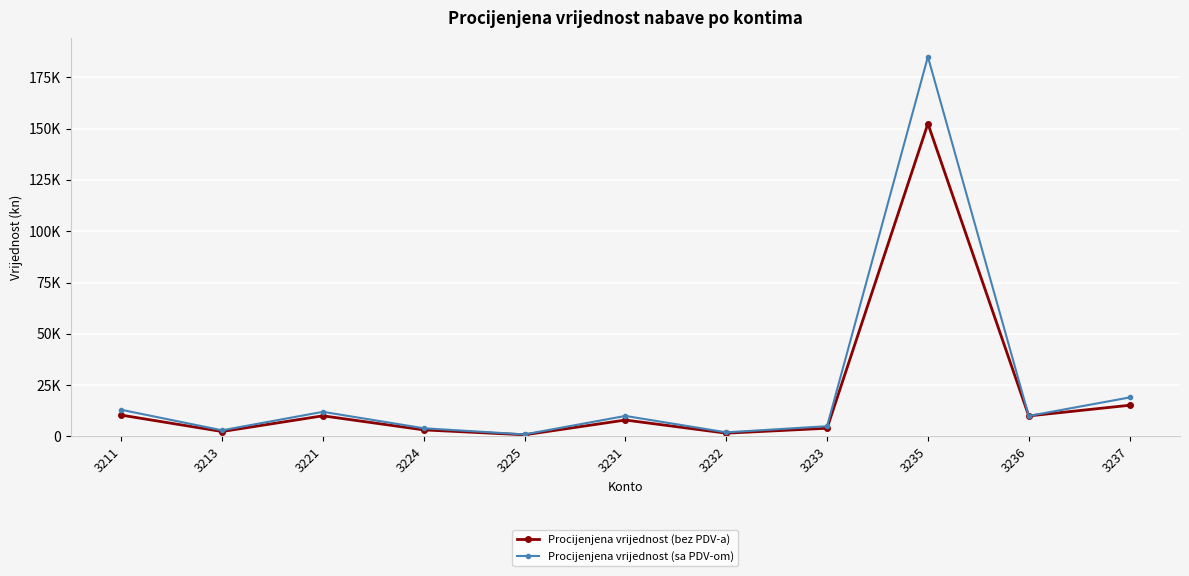

Where is the first local minimum for Procijenjena vrijednost (sa PDV-om)?

3213